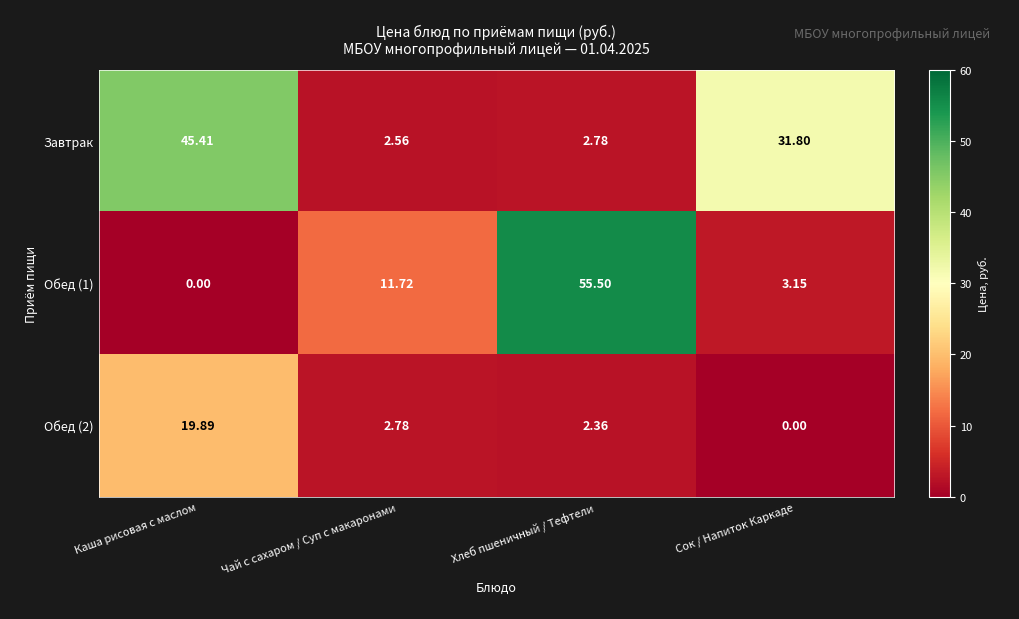

Where is Завтрак nearest to the value 23?

Сок / Напиток Каркаде